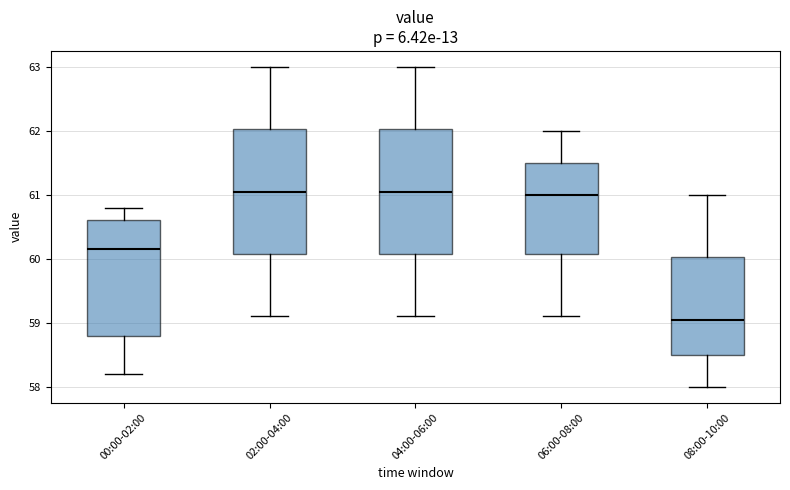

Where does the lower whisker of the box for 00:00-02:00 end on the y-axis? The values are not printed on the chart, so give them approximately, as read against the axis.

58.2